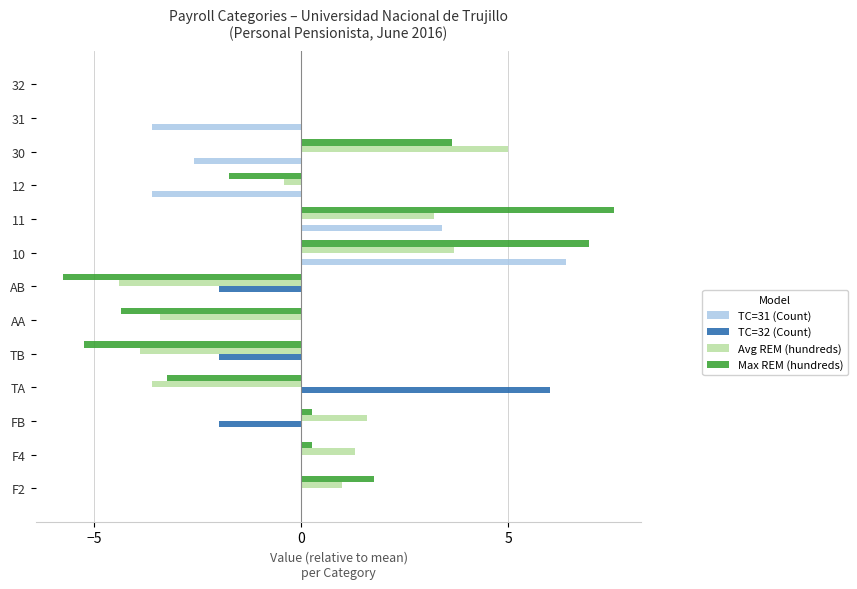

How many data points does each series have?

13